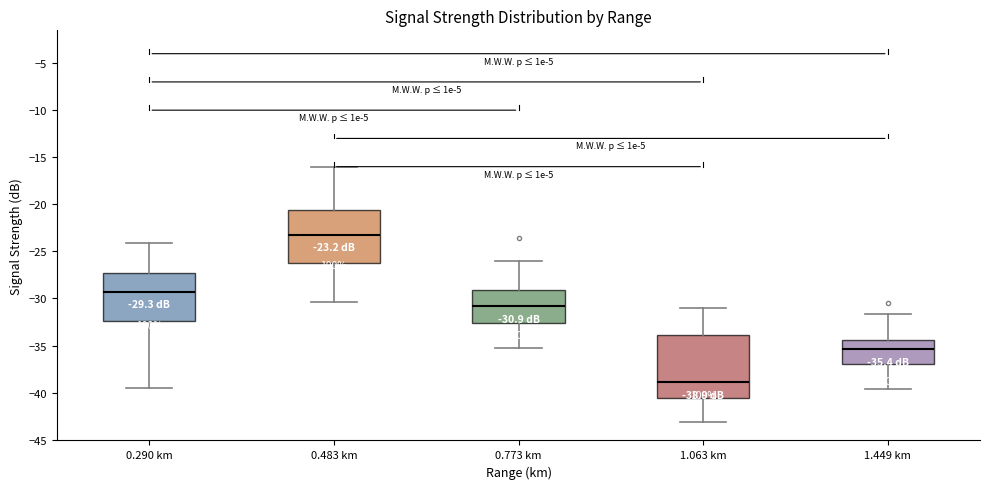

Which box has the lowest median line?

1.063 km